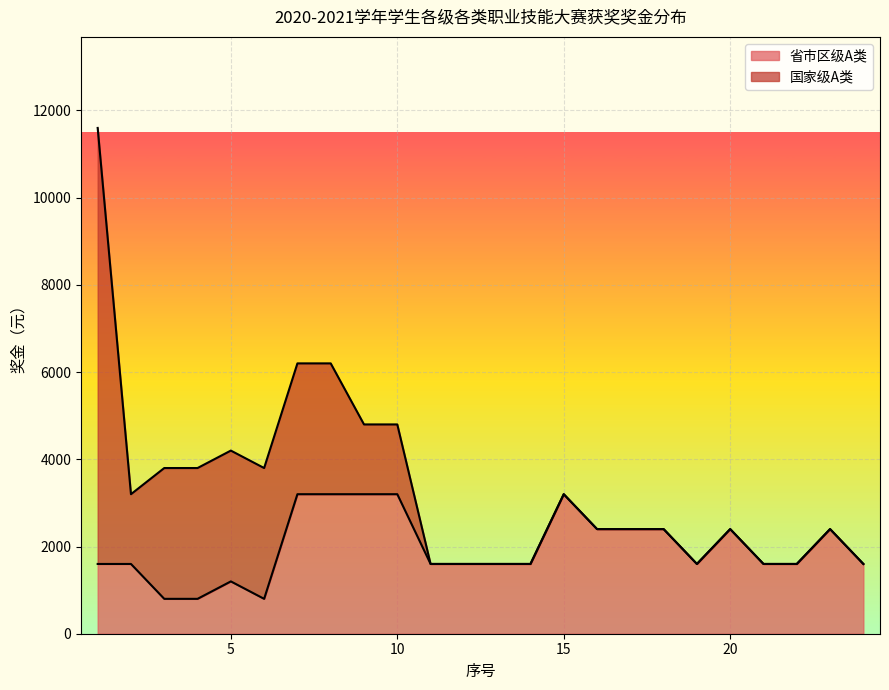

Between 6 and 23, which is larger?

23